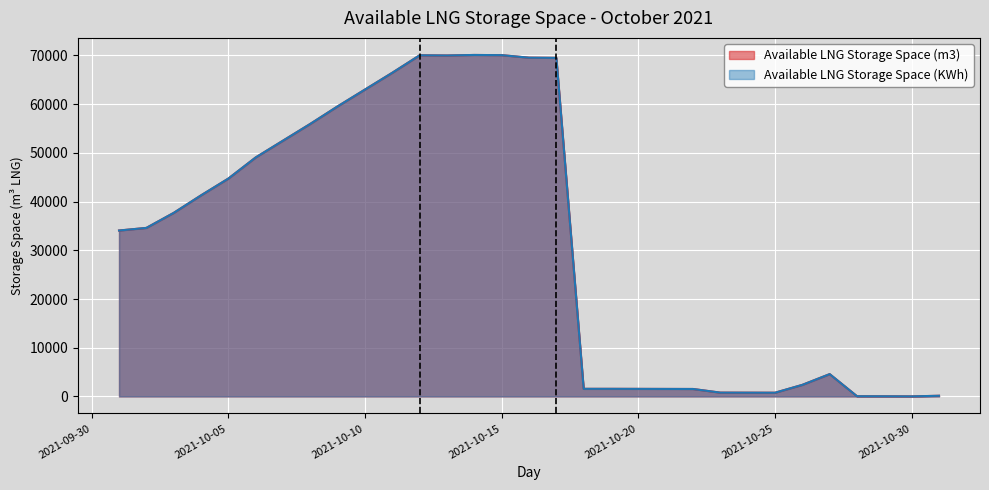

Which series has the largest range (max minus min)?

Available LNG Storage Space (m3)